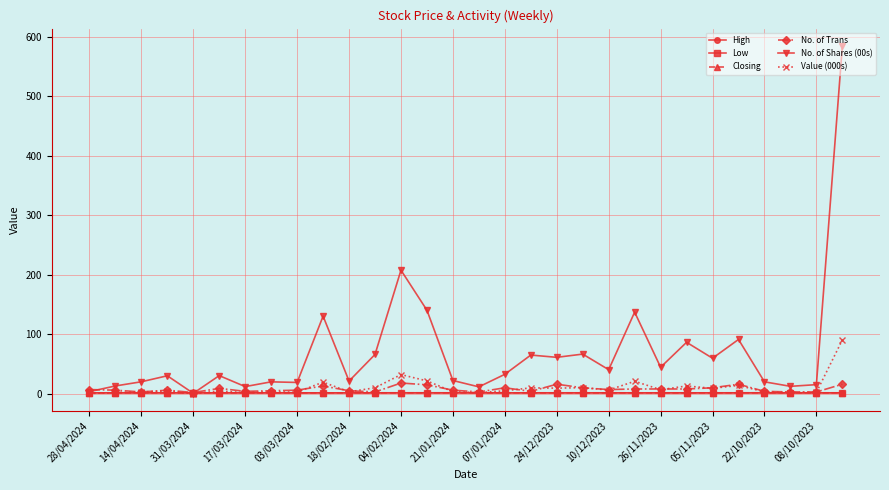

What is the value of the No. of Shares (00s) point at the 19th from the left?

61.2